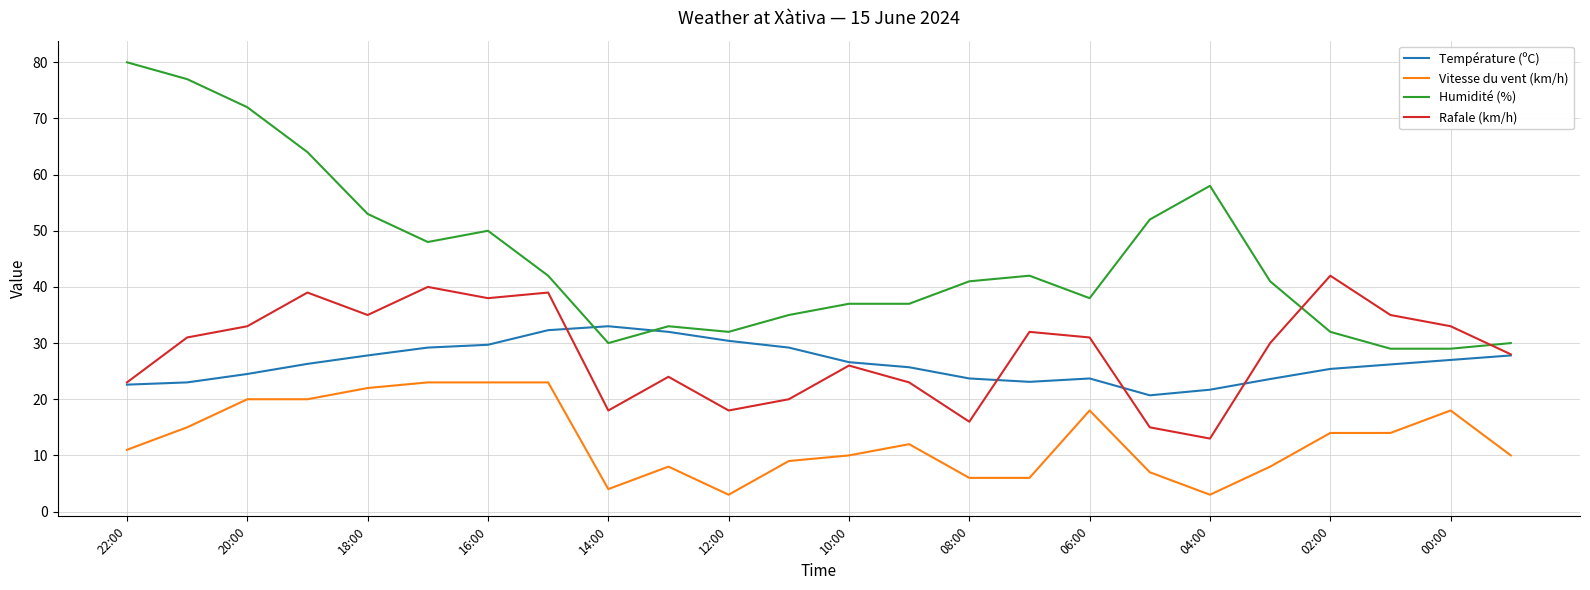

Which series ends up on top after the final intersection of Humidité (%) and Rafale (km/h)?

Humidité (%)